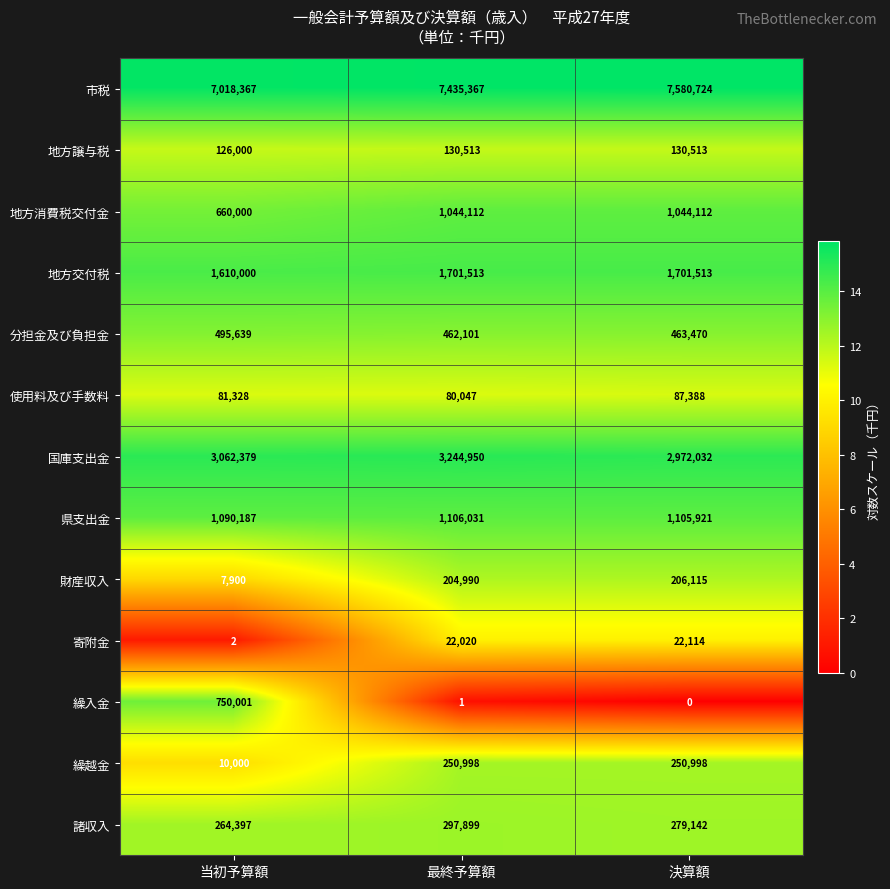

Count the 諸収入 values in the range 264397 to 297899.

3